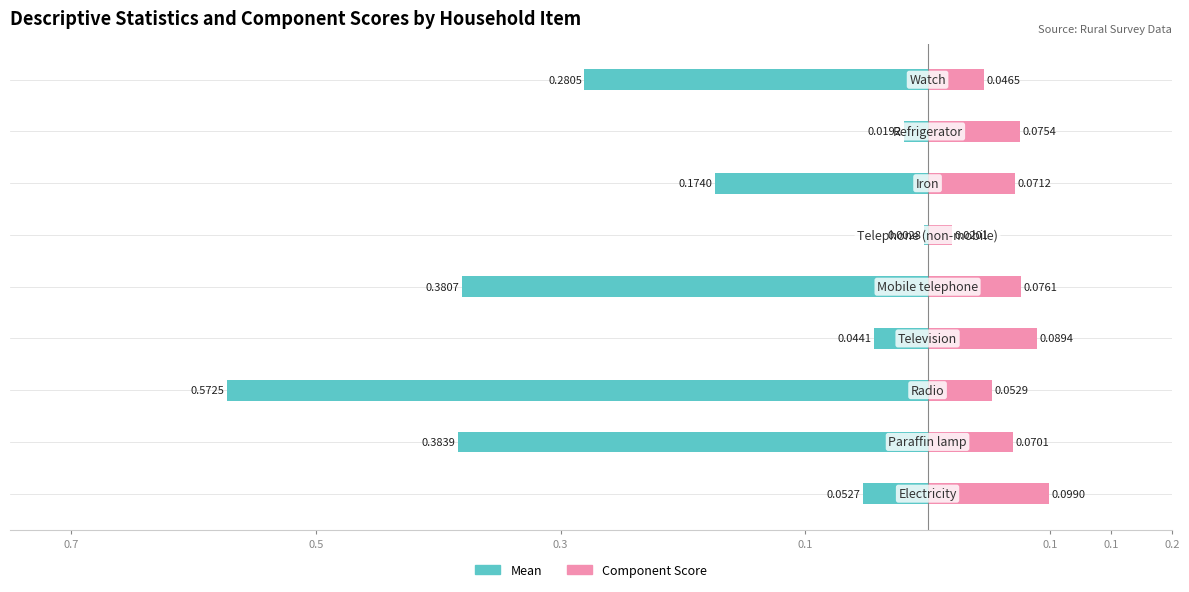

Which series has the largest range (max minus min)?

Mean